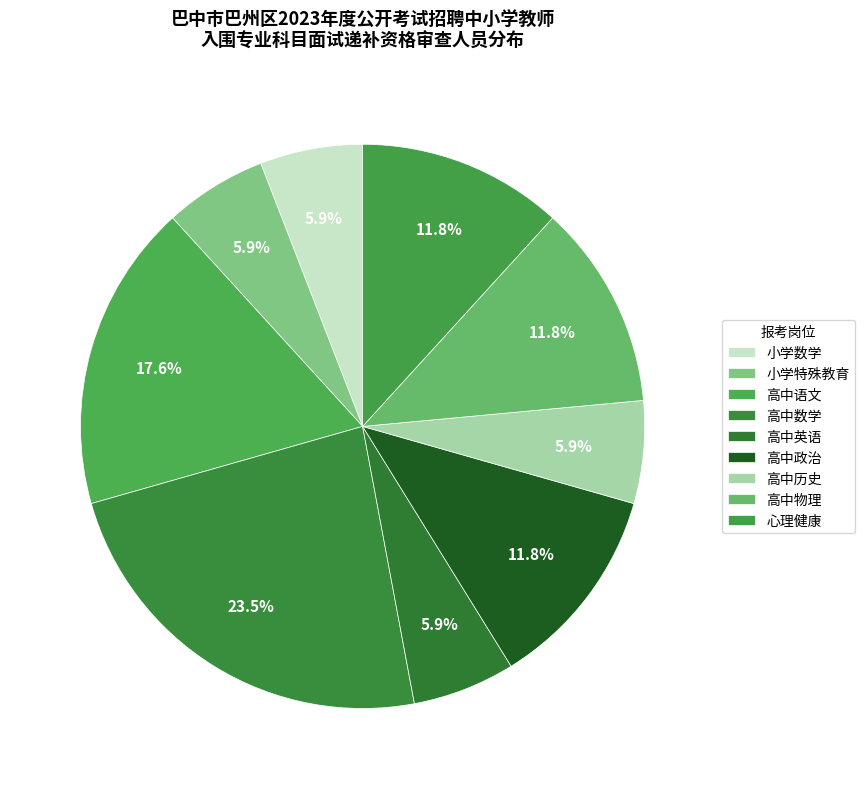

How many slices are in this pie chart?

9